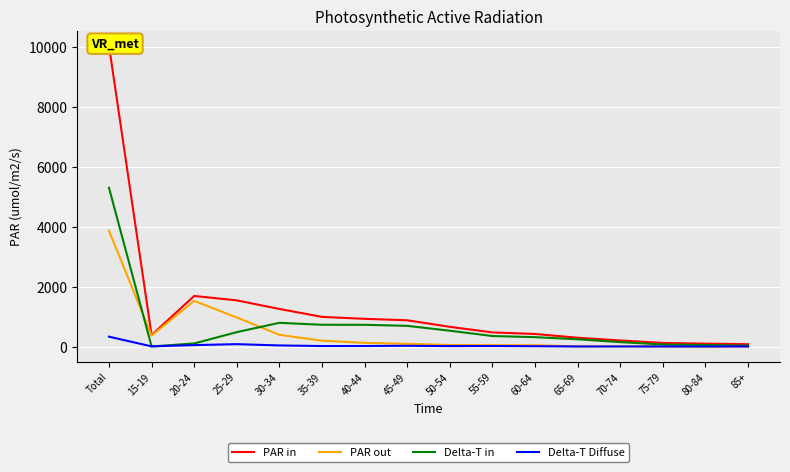

In Delta-T in, how many points are lower than both neighbors (excluding endpoints)?

1